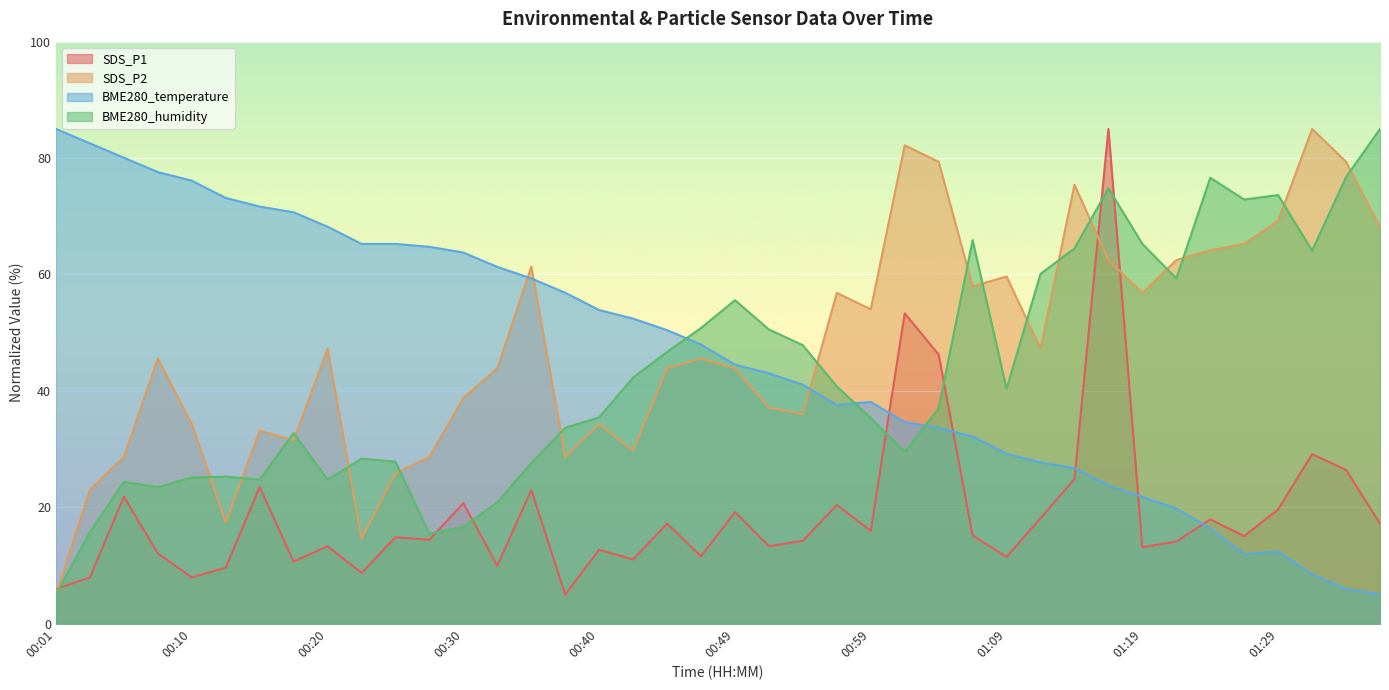

What is the minimum value for SDS_P2?

5.0